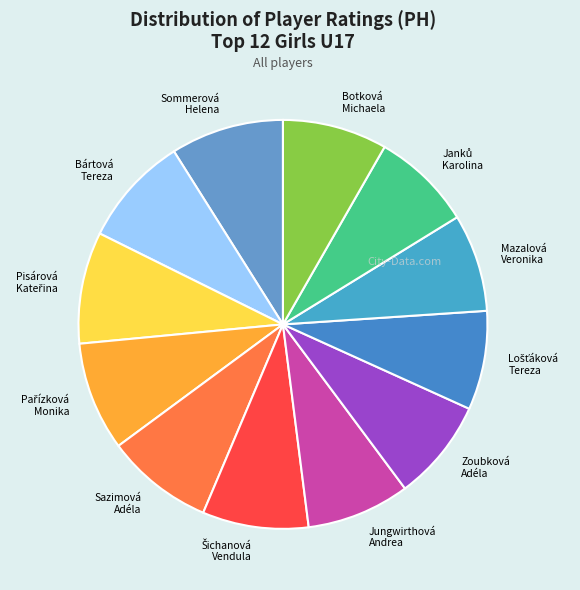

Is there any slice that represents more than half of the pie?

No